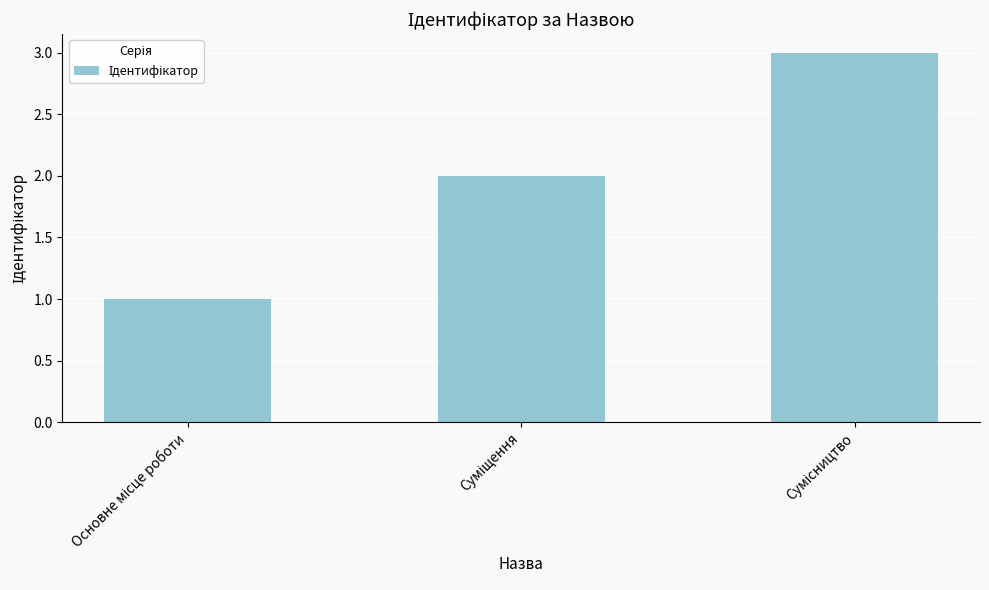

What is the maximum value shown in the chart?

3